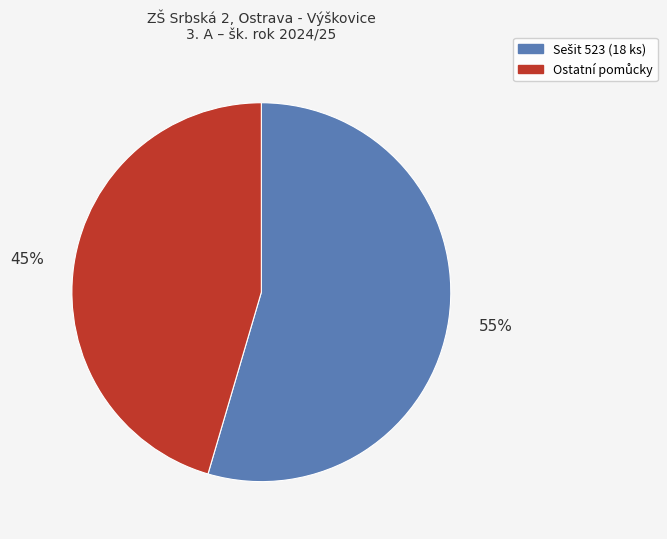

Is there a majority slice in this chart?

Yes